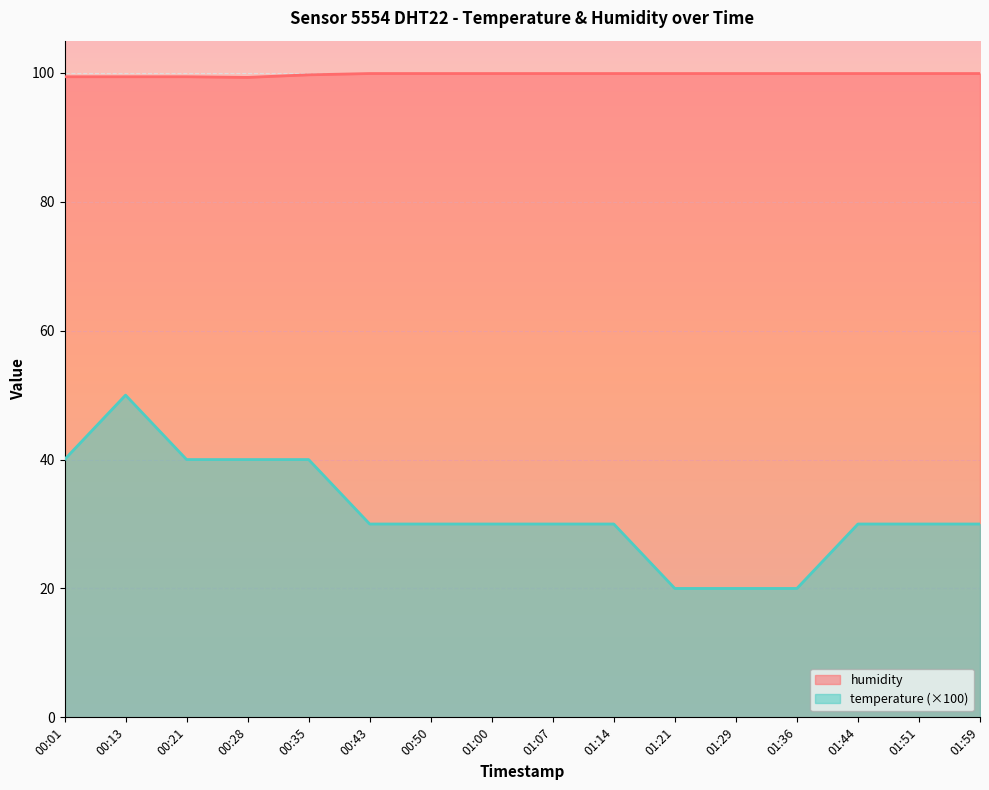

What is the sum of all humidity values?

1596.1